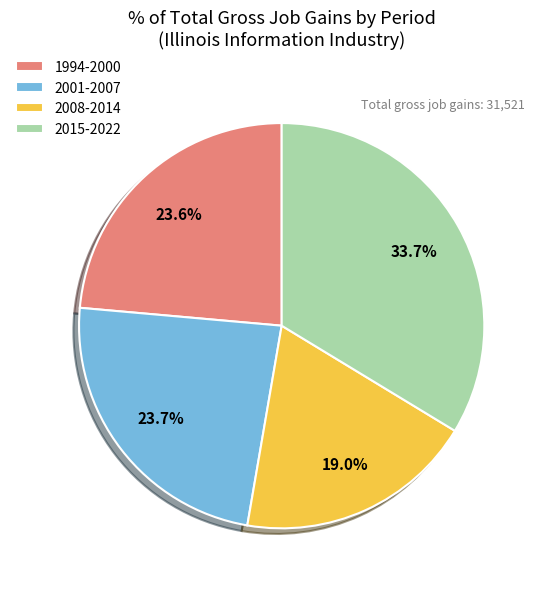

To the nearest percent, what is the difference between the largest and smallest slice percentages?

15%